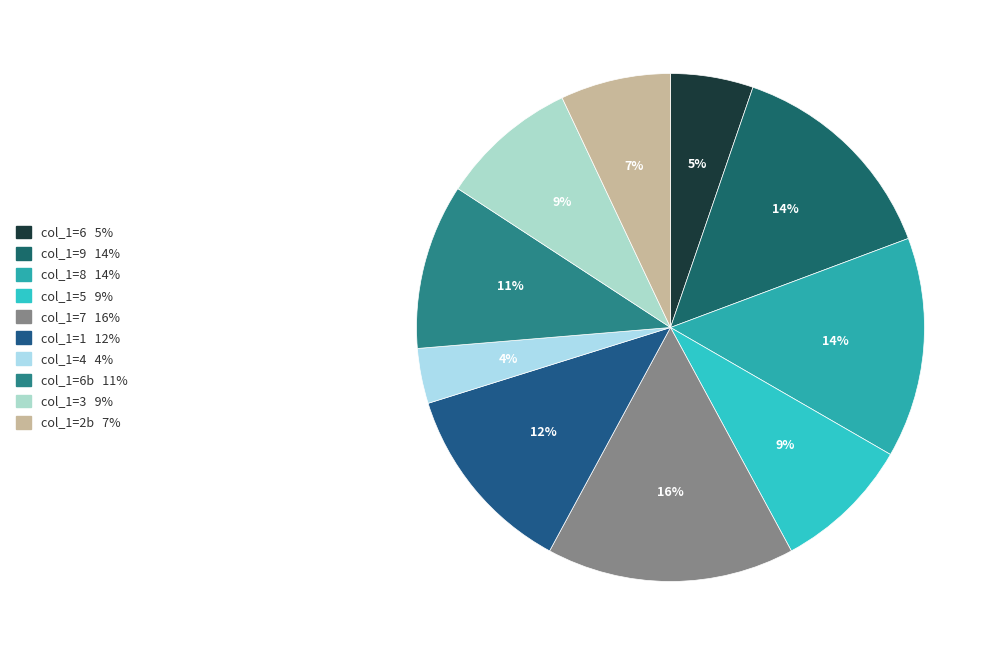

How many segments does this pie chart have?

10